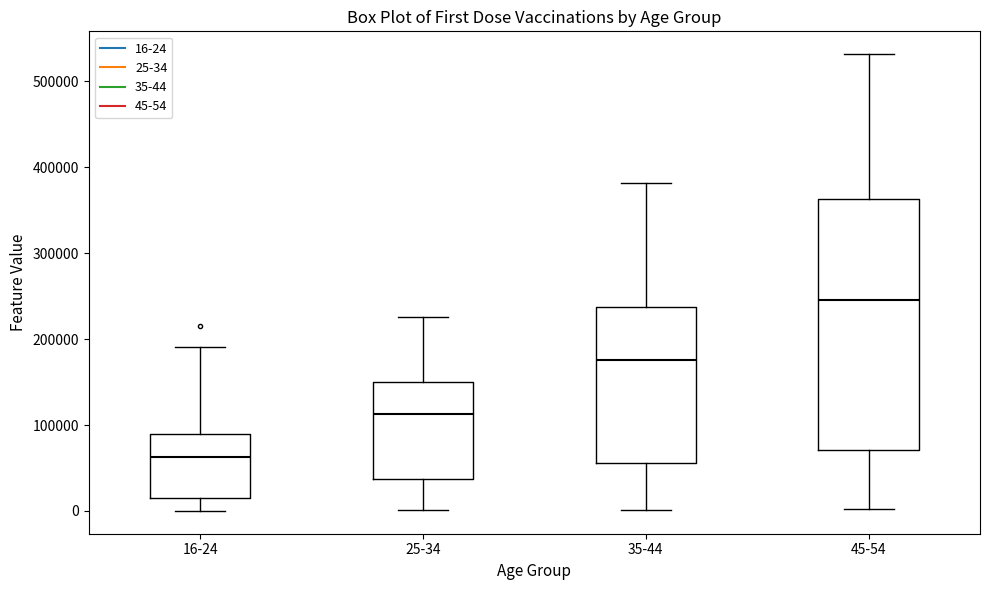

Where is the upper edge of the box for 16-24 on the y-axis? The values are not printed on the chart, so give them approximately, as read against the axis.

90000